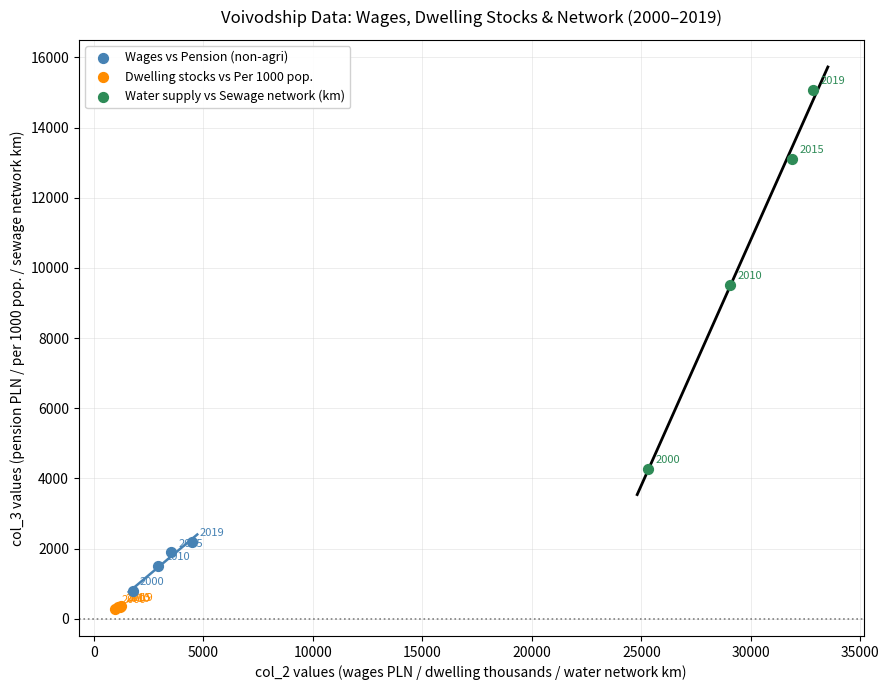

Which series has the largest Y range (max minus min)?

Water supply vs Sewage network (km)